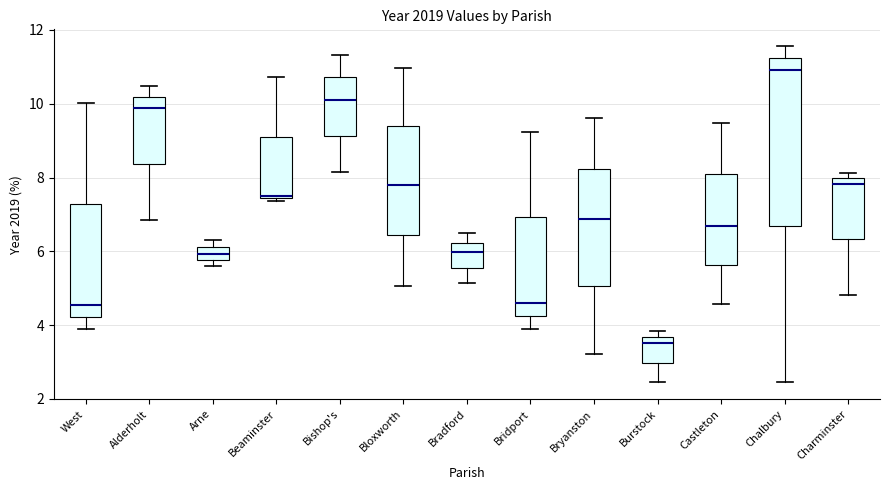

Reading left to right, read every box against the y-axis: the position of its median line, the range the box covers, and the ends of its whiskers. The values are not printed on the chart, so give them approximately, as read against the axis.

West: median 4.6, box 4.2 to 7.2, whiskers 3.8 to 10.0
Alderholt: median 9.8, box 8.4 to 10.2, whiskers 6.8 to 10.4
Arne: median 6.0, box 5.8 to 6.2, whiskers 5.6 to 6.4
Beaminster: median 7.4 (just above the box's lower edge), box 7.4 to 9.2, whiskers 7.4 (just below the box's lower edge) to 10.8
Bishop's: median 10.2, box 9.2 to 10.8, whiskers 8.2 to 11.4
Bloxworth: median 7.8, box 6.4 to 9.4, whiskers 5.0 to 11.0
Bradford: median 6.0, box 5.6 to 6.2, whiskers 5.2 to 6.4
Bridport: median 4.6, box 4.2 to 7.0, whiskers 3.8 to 9.2
Bryanston: median 6.8, box 5.0 to 8.2, whiskers 3.2 to 9.6
Burstock: median 3.6 (just below the box's upper edge), box 3.0 to 3.6, whiskers 2.4 to 3.8
Castleton: median 6.6, box 5.6 to 8.0, whiskers 4.6 to 9.4
Chalbury: median 11.0, box 6.6 to 11.2, whiskers 2.4 to 11.6
Charminster: median 7.8, box 6.4 to 8.0, whiskers 4.8 to 8.2